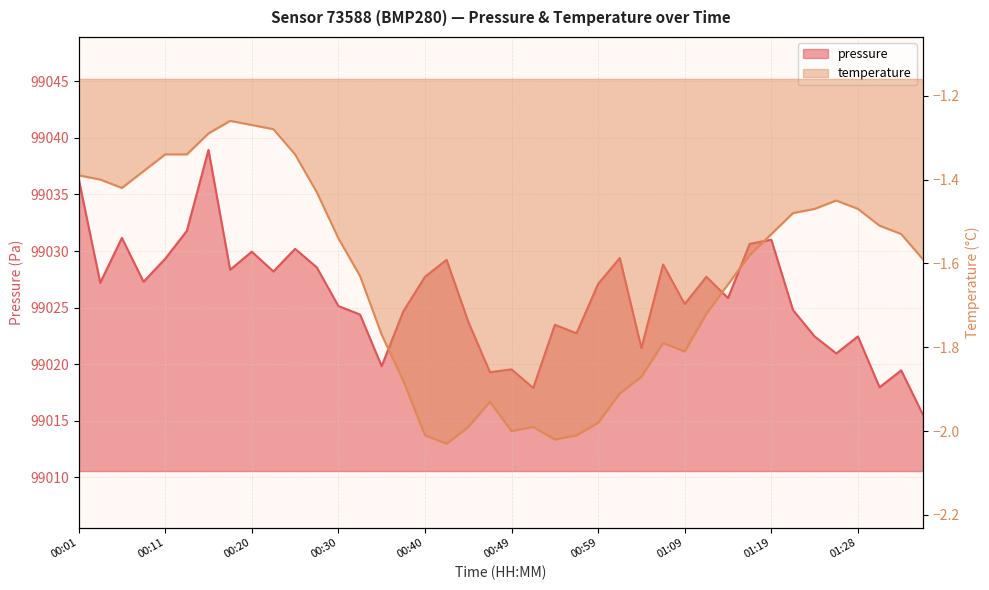

Which has a higher value, 00:18 or 01:31?

00:18